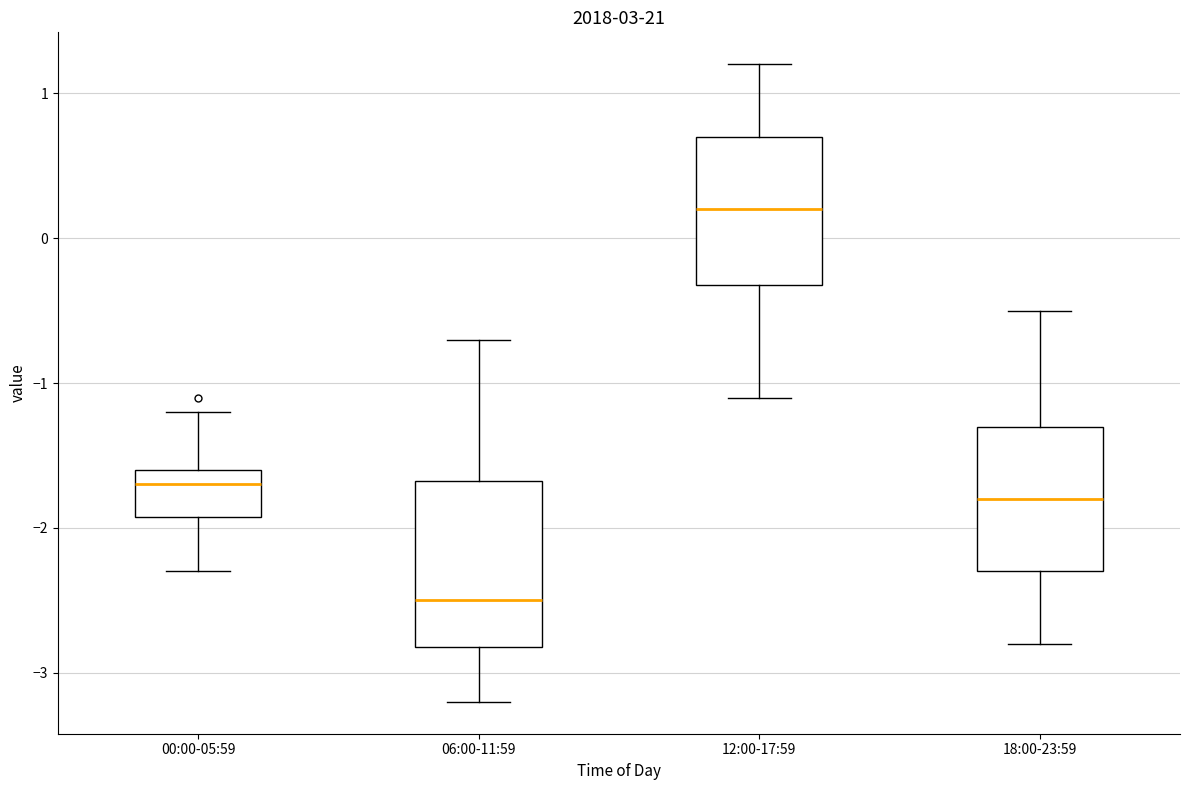

Where is the upper edge of the box for 18:00-23:59 on the y-axis? The values are not printed on the chart, so give them approximately, as read against the axis.

-1.3